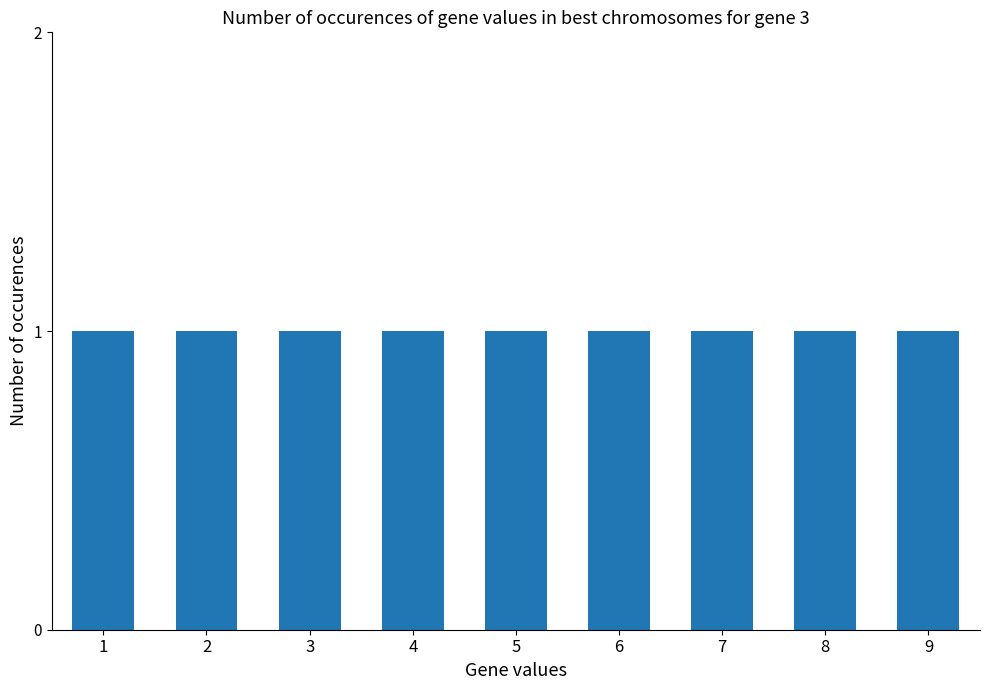

What is the smallest value displayed?

1